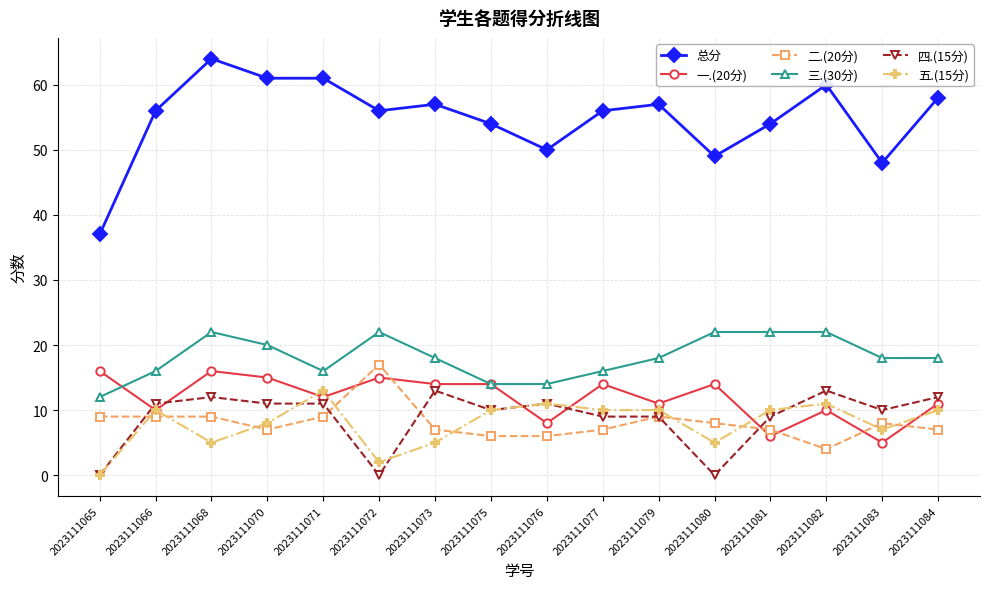

What is the difference between the second highest and second lowest values in the 三.(30分) series?

8